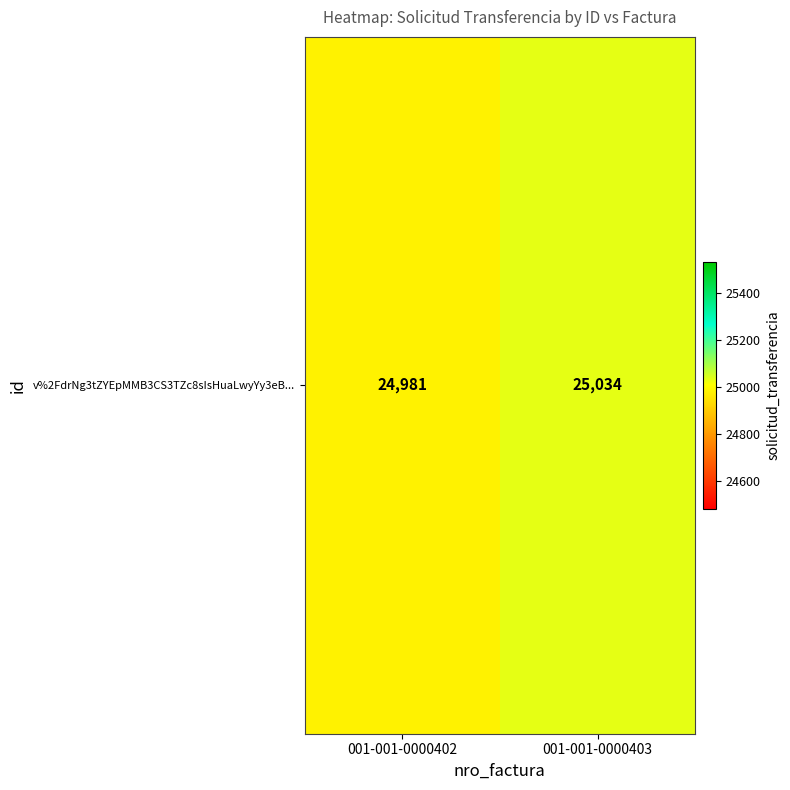

Which has a higher value, 001-001-0000403 or 001-001-0000402?

001-001-0000403